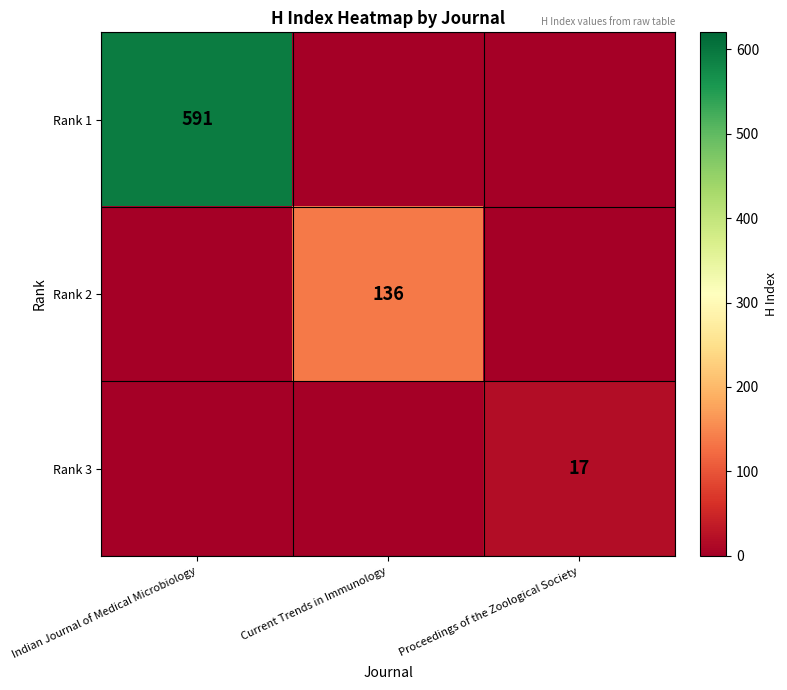

The Rank 2 series shows 136 at Current Trends in Immunology. True or false?

True